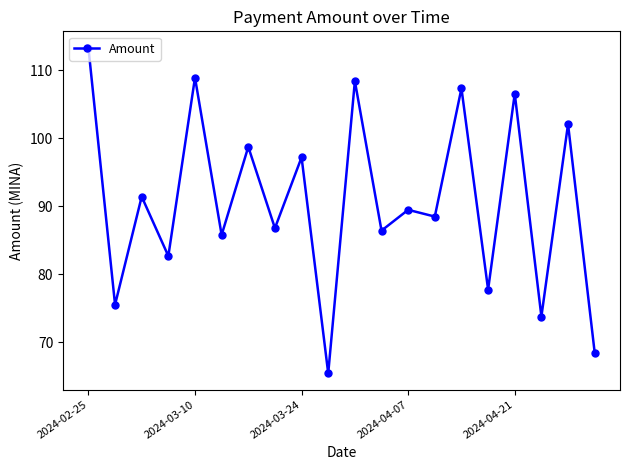

What is the smallest value displayed?

65.5